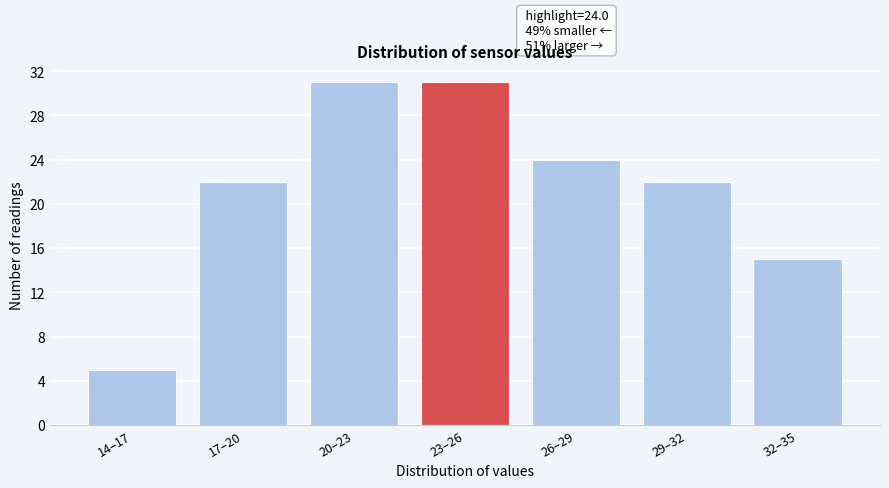

Reading right to left, what are all the values shown in this chart?

32–35=15	29–32=22	26–29=24	23–26=31	20–23=31	17–20=22	14–17=5